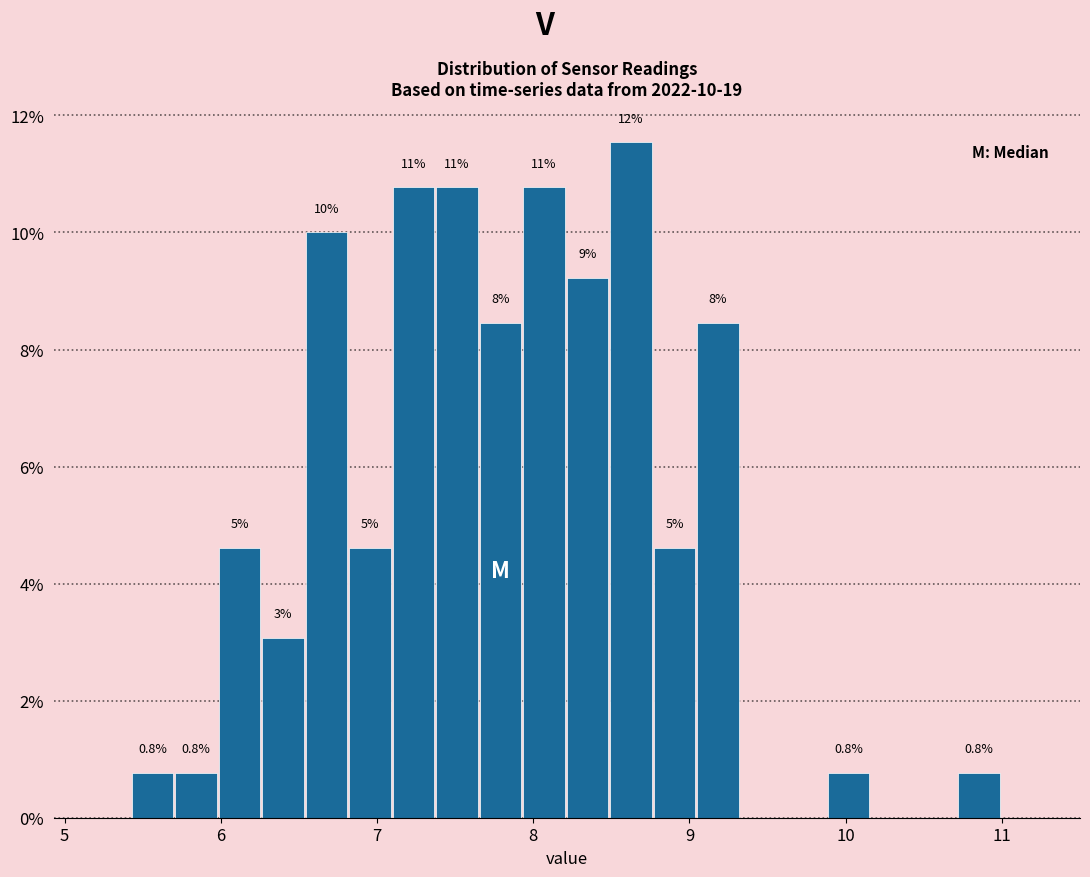

Around what value on the x-axis is the tallest bar? Give the approximate position of its centre, as read against the axis.

8.6